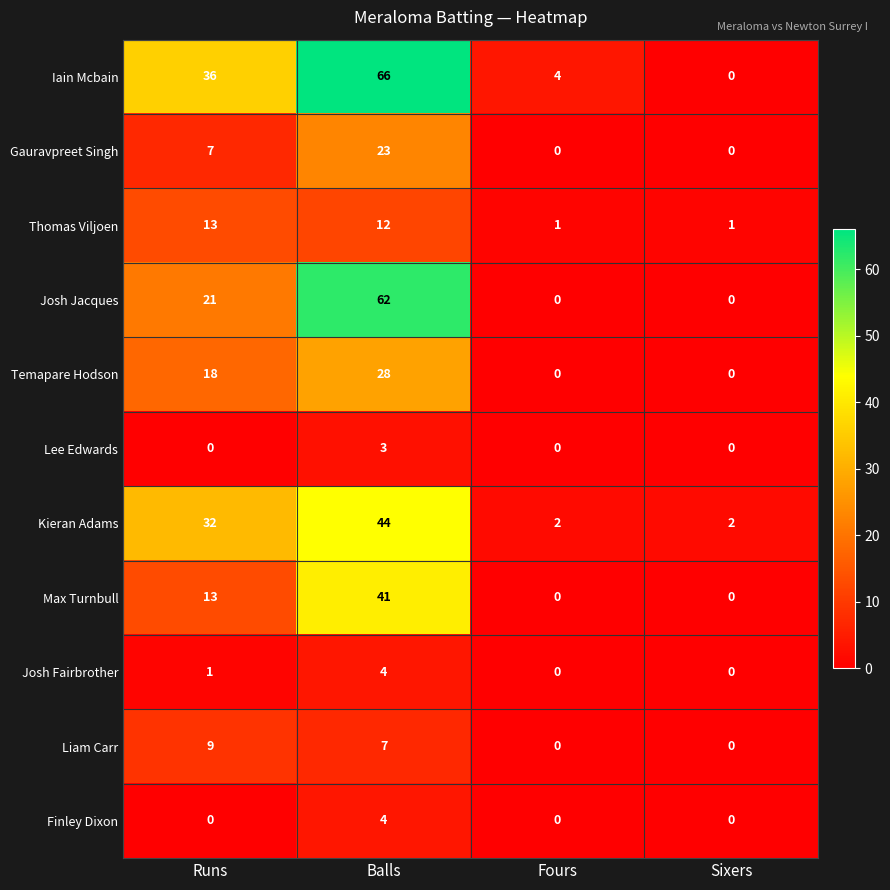

What is the difference between the maximum and minimum values in the Josh Fairbrother series?

4